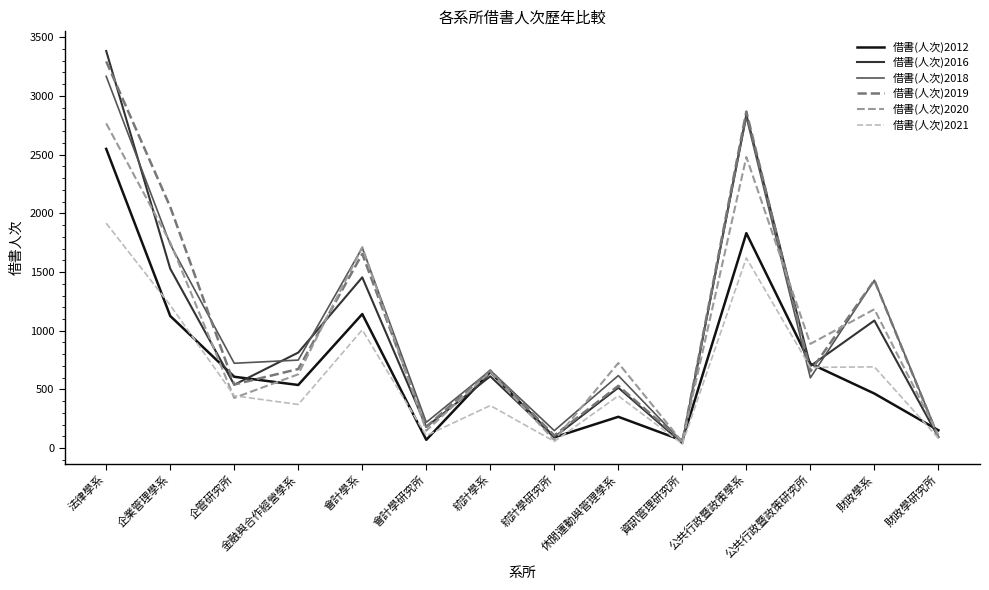

True or false: 借書(人次)2012 and 借書(人次)2019 cross at least once.

True